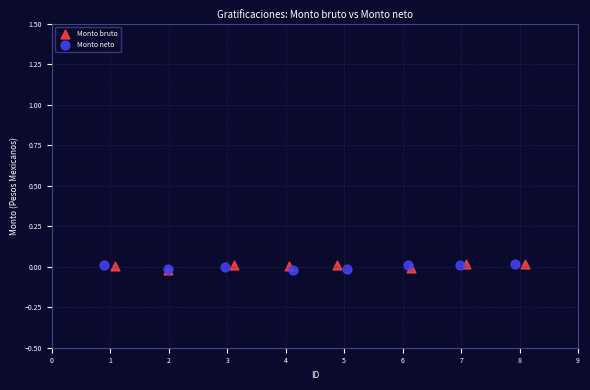

What are all the series names shown in the legend?

Monto bruto, Monto neto